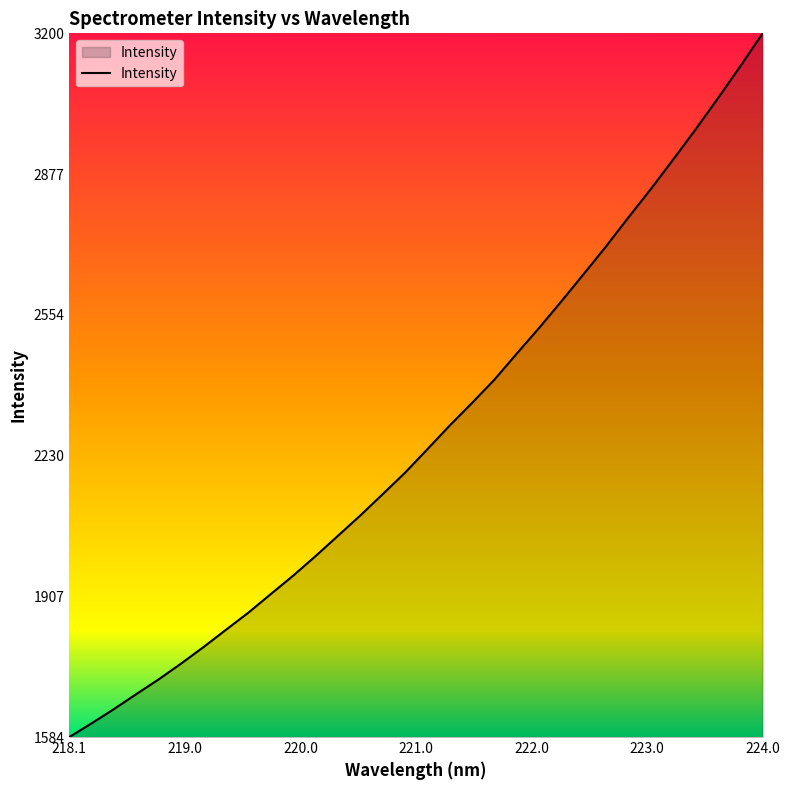

What is the greatest value displayed?

3200.1